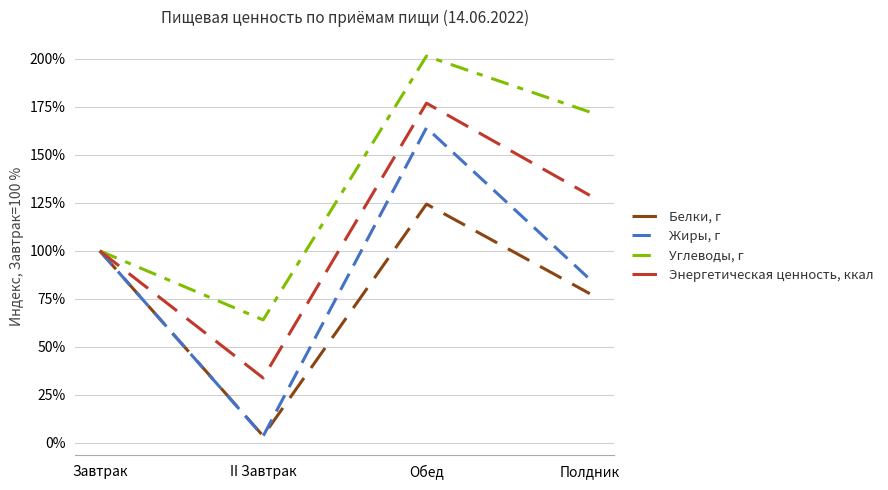

What is the spread (max minus min) of values at Полдник?

94.6